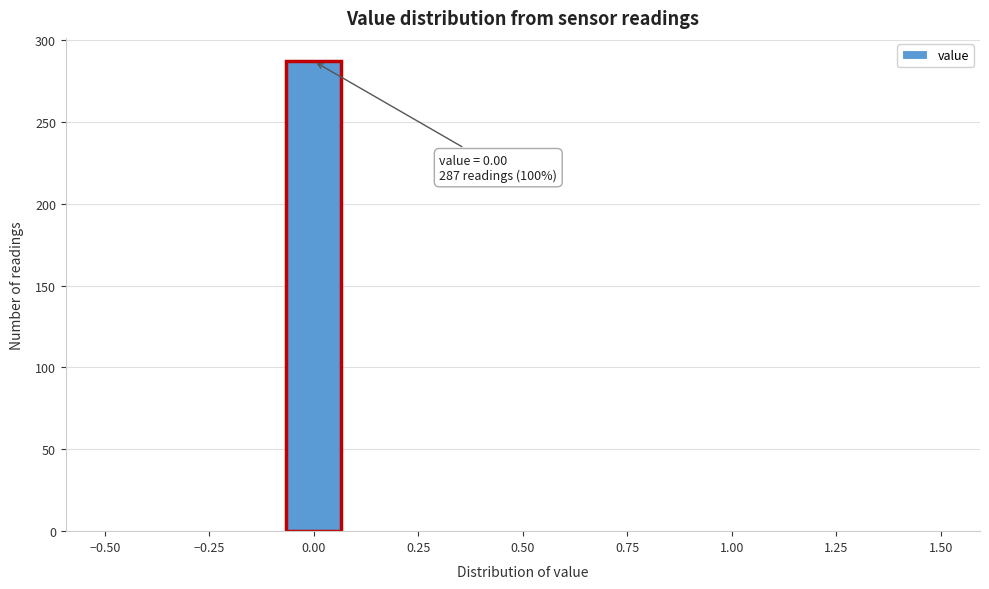

Around what value on the x-axis is the tallest bar? Give the approximate position of its centre, as read against the axis.

0.00